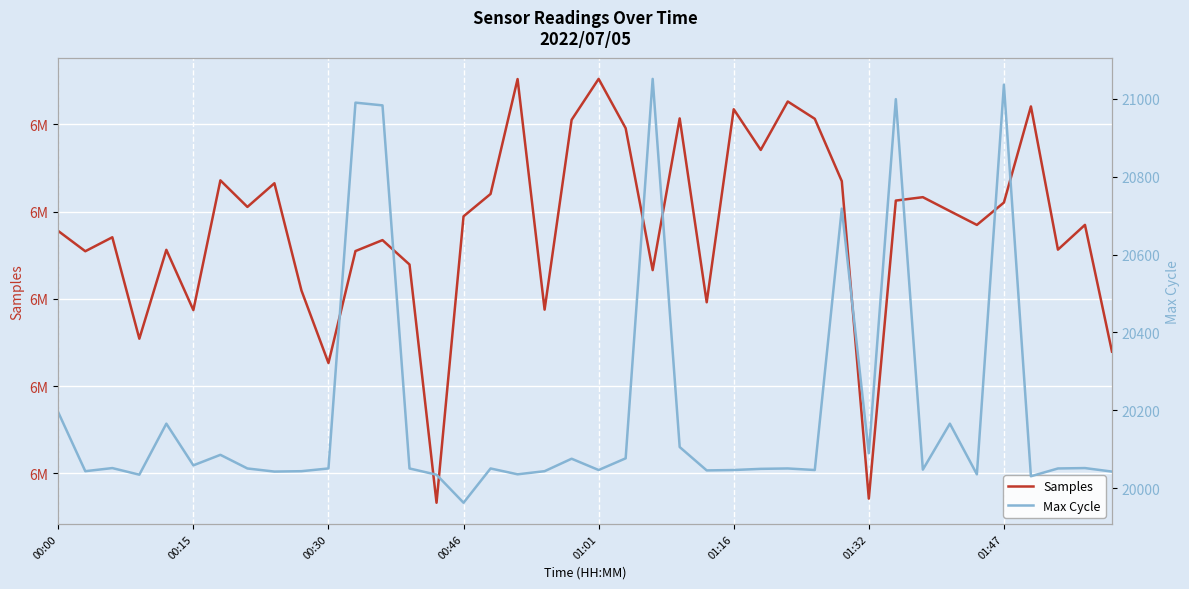

True or false: Max Cycle and Samples cross at least once.

False